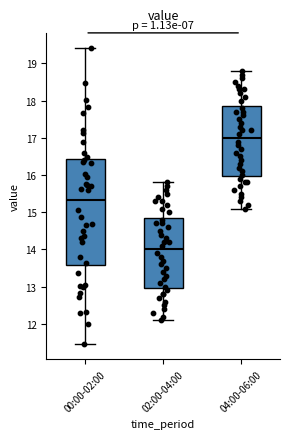

Reading left to right, read every box against the y-axis: the position of its median line, the range the box covers, and the ends of its whiskers. The values are not printed on the chart, so give them approximately, as read against the axis.

00:00-02:00: median 15.3, box 13.6 to 16.4, whiskers 11.5 to 19.4
02:00-04:00: median 14.0, box 13.0 to 14.9, whiskers 12.1 to 15.8
04:00-06:00: median 17.0, box 16.0 to 17.9, whiskers 15.1 to 18.8